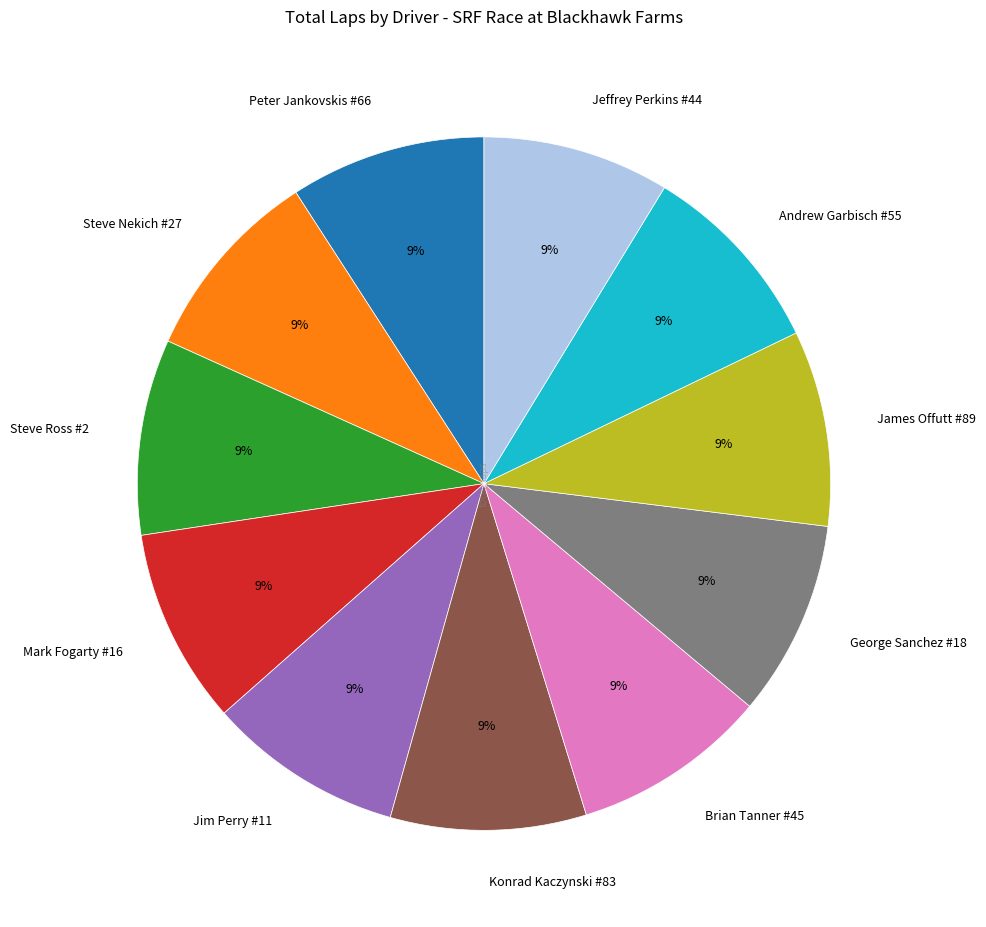

The Jeffrey Perkins #44 slice represents 9% of the pie. True or false?

True